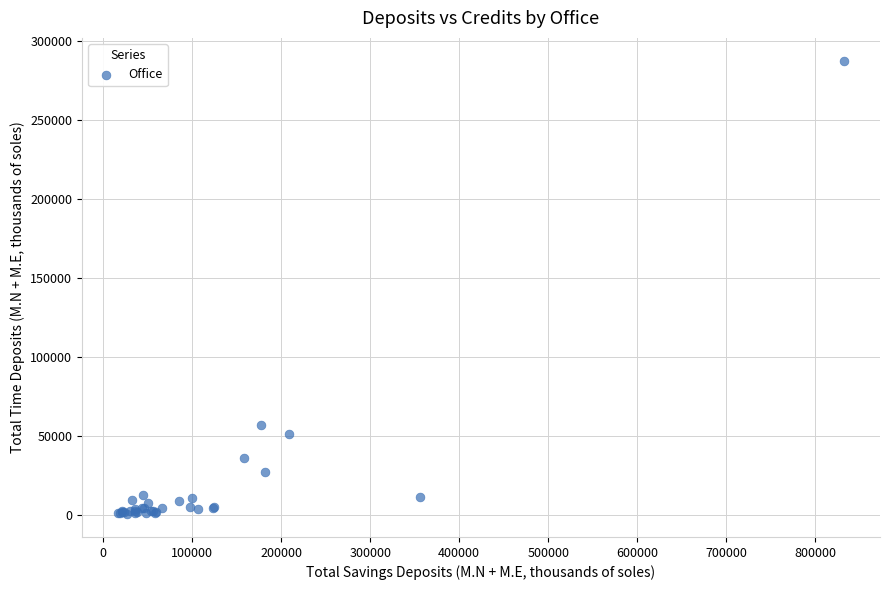

What Y value in the scatter plot is closest to 144154?

56867.7